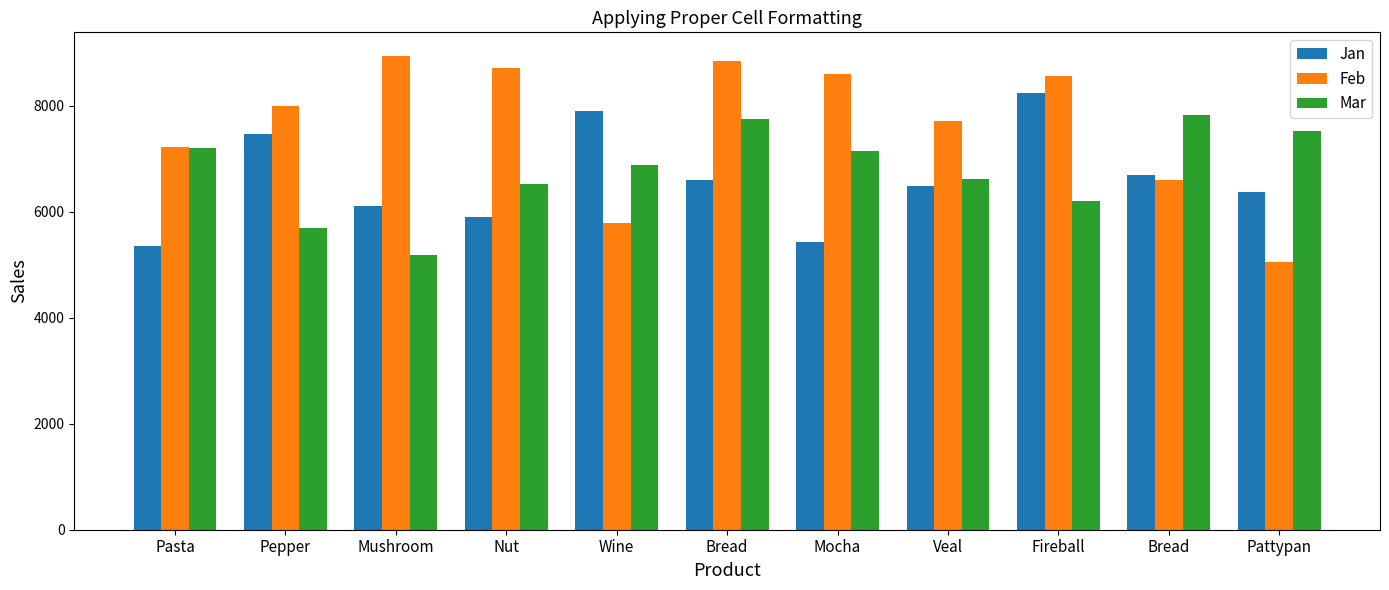

What are all the series names shown in the legend?

Jan, Feb, Mar